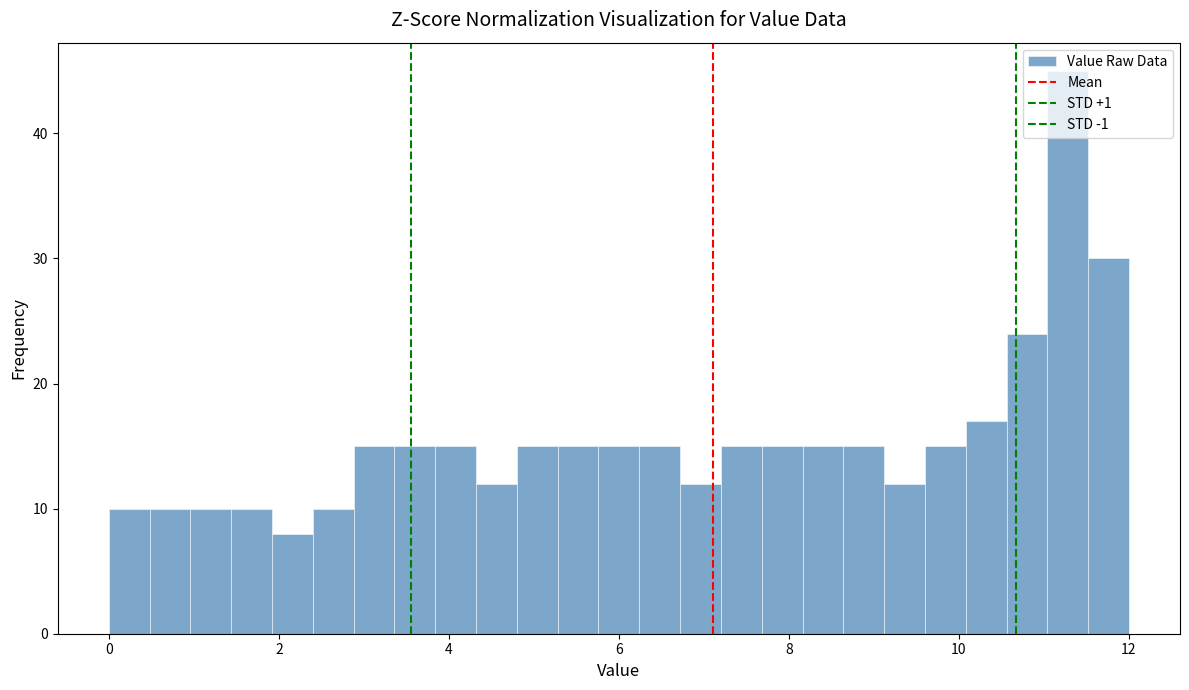

Read against the x-axis, roughly where is the centre of the tallest bar?

11.2